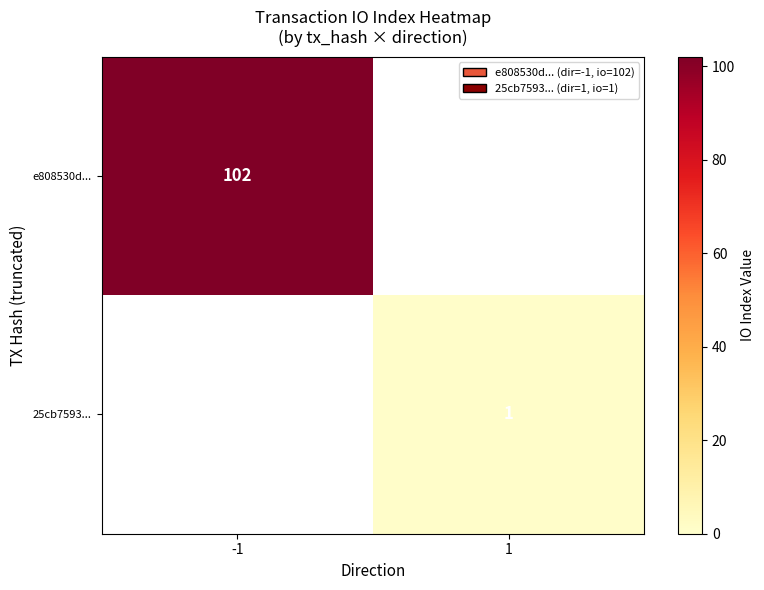

True or false: 25cb7593... has a value of 0 at 1.

False